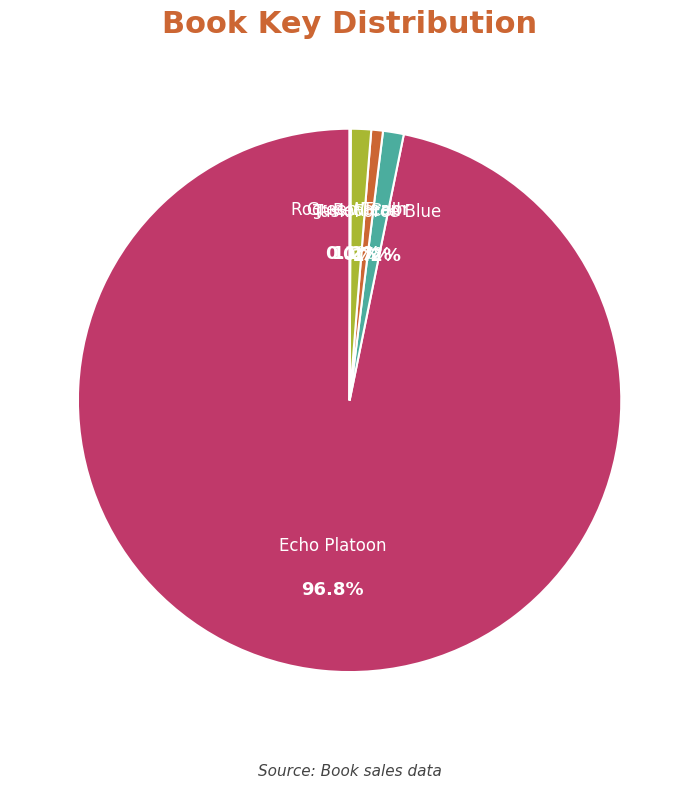

Which has a higher value, Echo Platoon or Green Team?

Echo Platoon